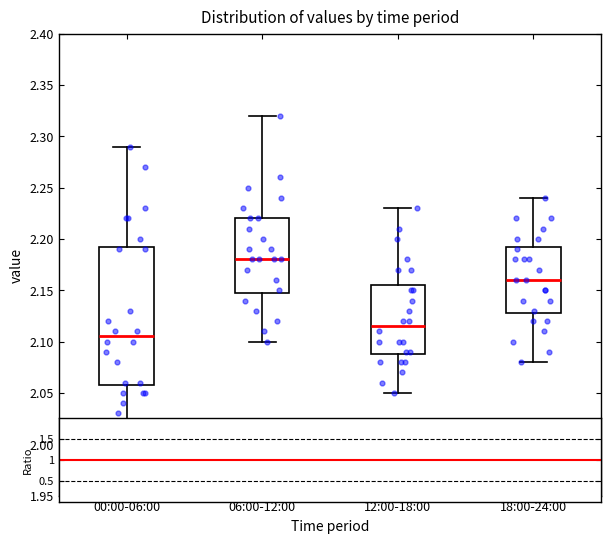

Reading left to right, transcribe this box plot: for each box, give where its median line is, the range the box spans, and where its two whiskers end, as read against the y-axis. The values are not printed on the chart, so give them approximately, as read against the axis.

00:00-06:00: median 2.105, box 2.060 to 2.195, whiskers 2.010 to 2.290
06:00-12:00: median 2.180, box 2.150 to 2.220, whiskers 2.100 to 2.320
12:00-18:00: median 2.115, box 2.090 to 2.155, whiskers 2.050 to 2.230
18:00-24:00: median 2.160, box 2.130 to 2.195, whiskers 2.080 to 2.240